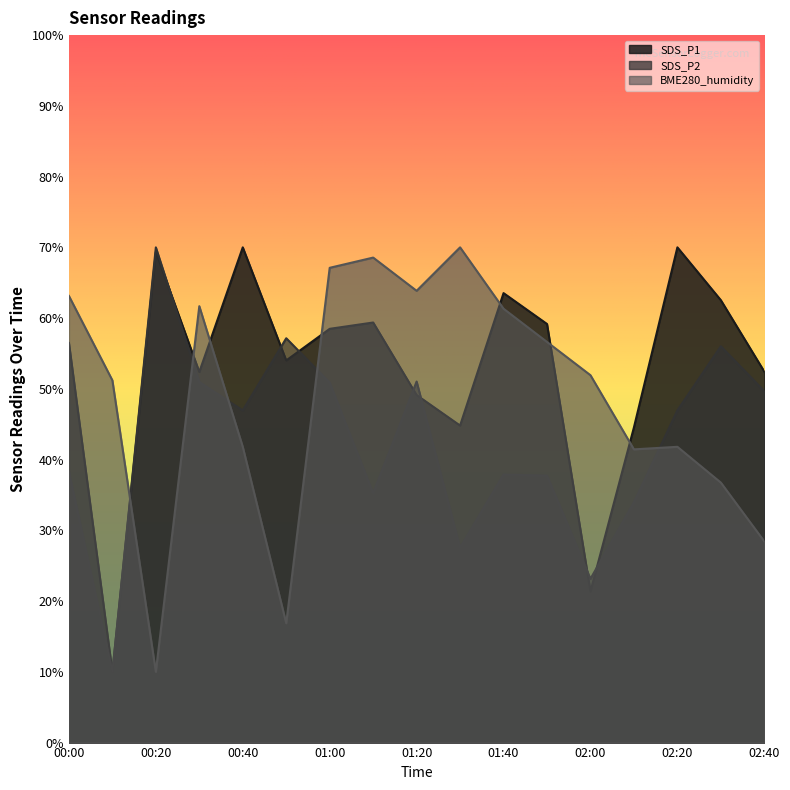

Between which two adjacent categories do BME280_humidity and SDS_P2 first intersect?

00:10 and 00:20